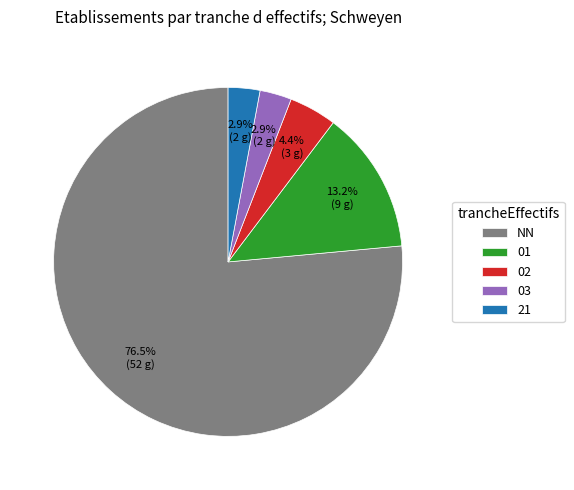

Do 03 and NN together represent more than half of the pie?

Yes